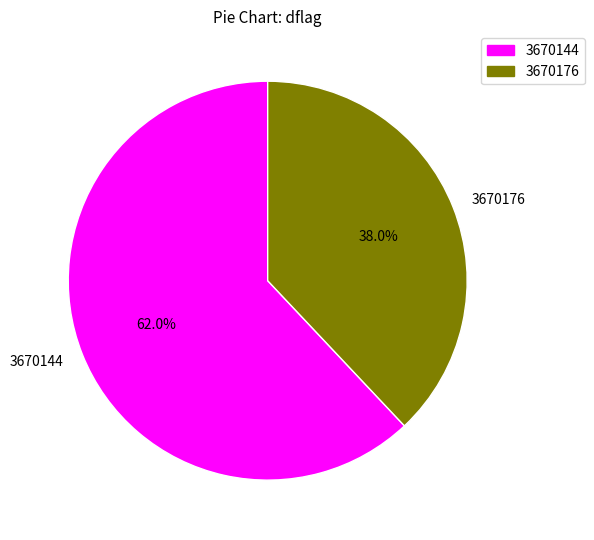

Which has a higher value, 3670144 or 3670176?

3670144